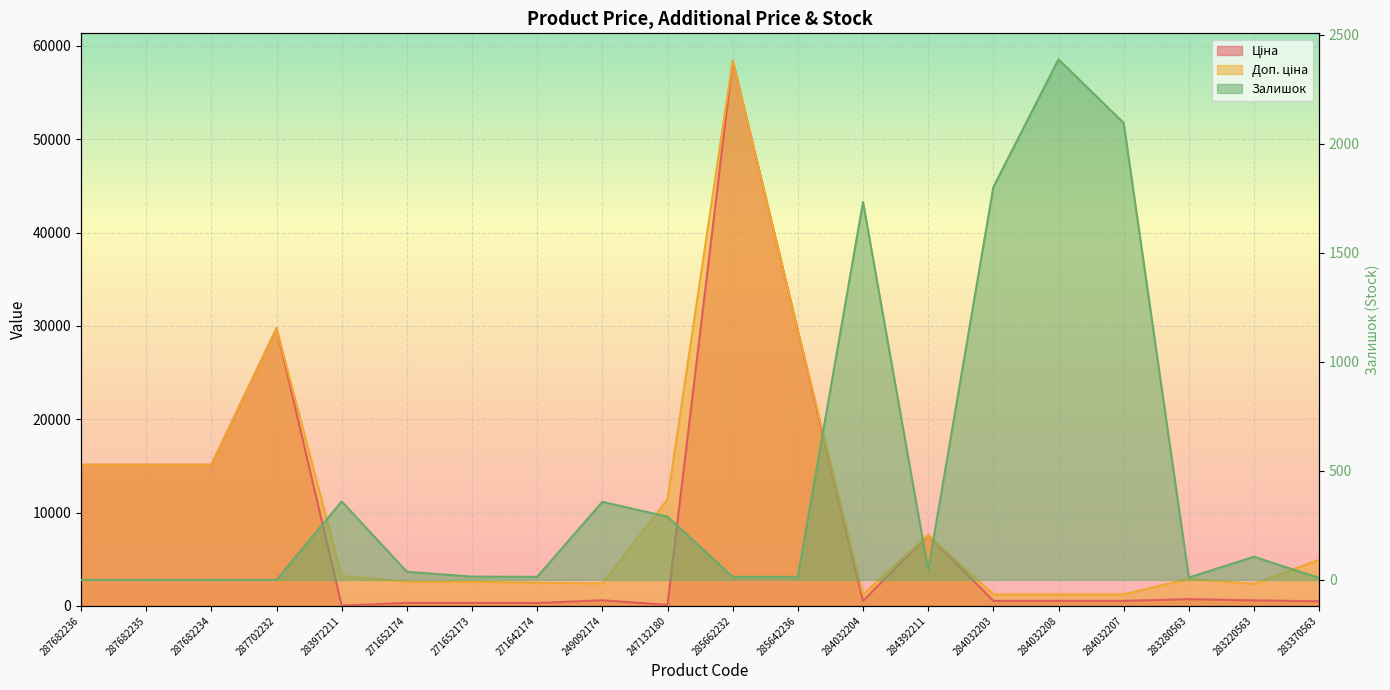

Which label corresponds to the smallest value in the chart?

287682236